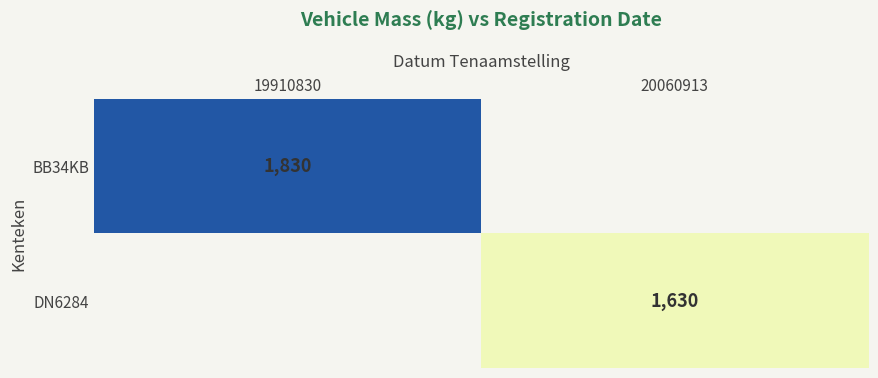

True or false: BB34KB has a value of 1830 at 19910830.

True